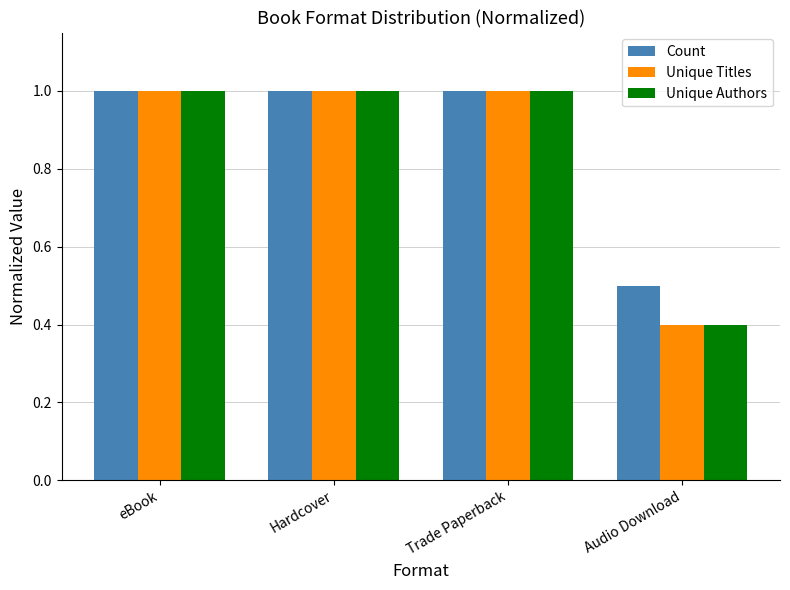

What position from the left is eBook?

1